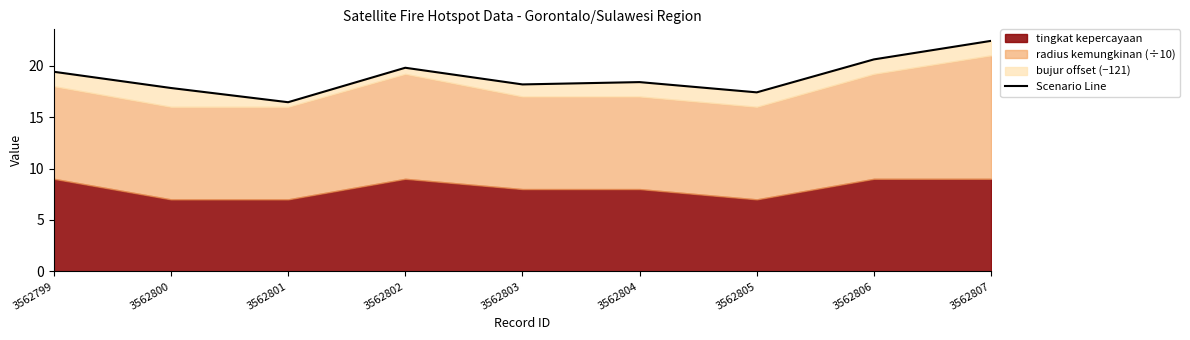

Which category has the lowest value across all series?

3562801